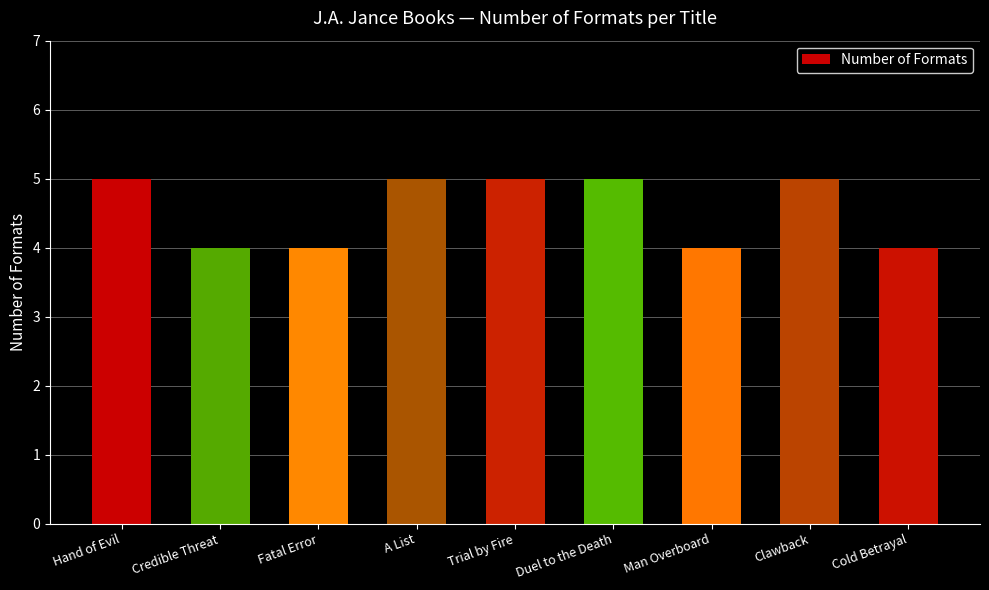

What is the sum of the values at Man Overboard and Duel to the Death?

9